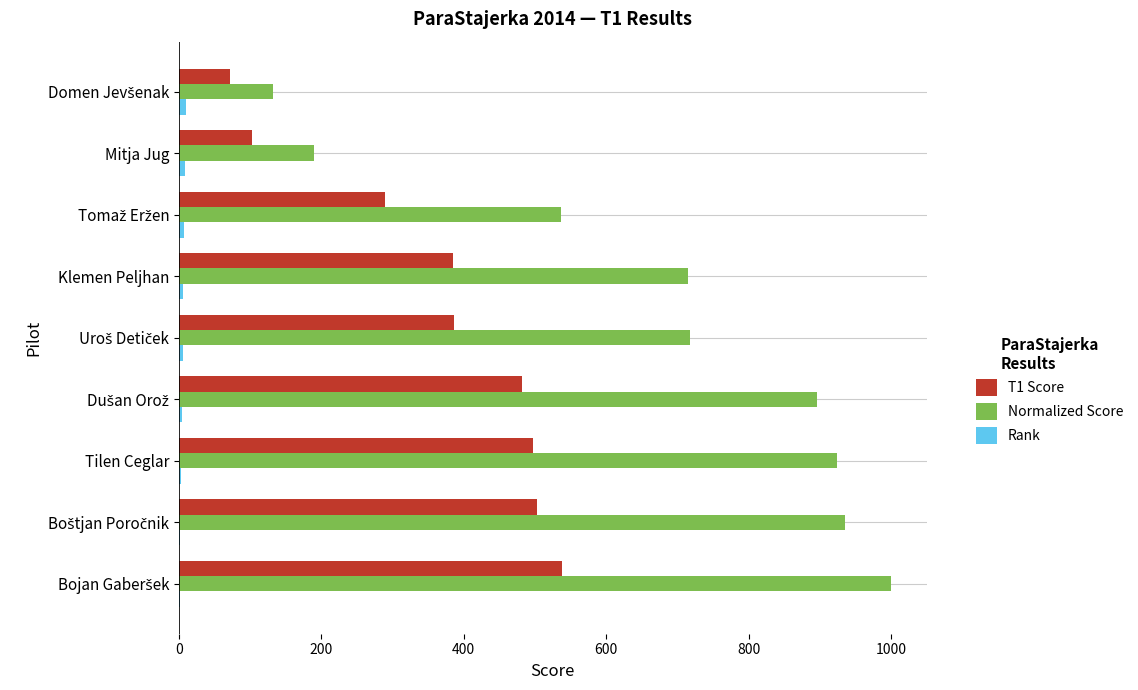

Which series has the largest total across all categories?

Normalized Score